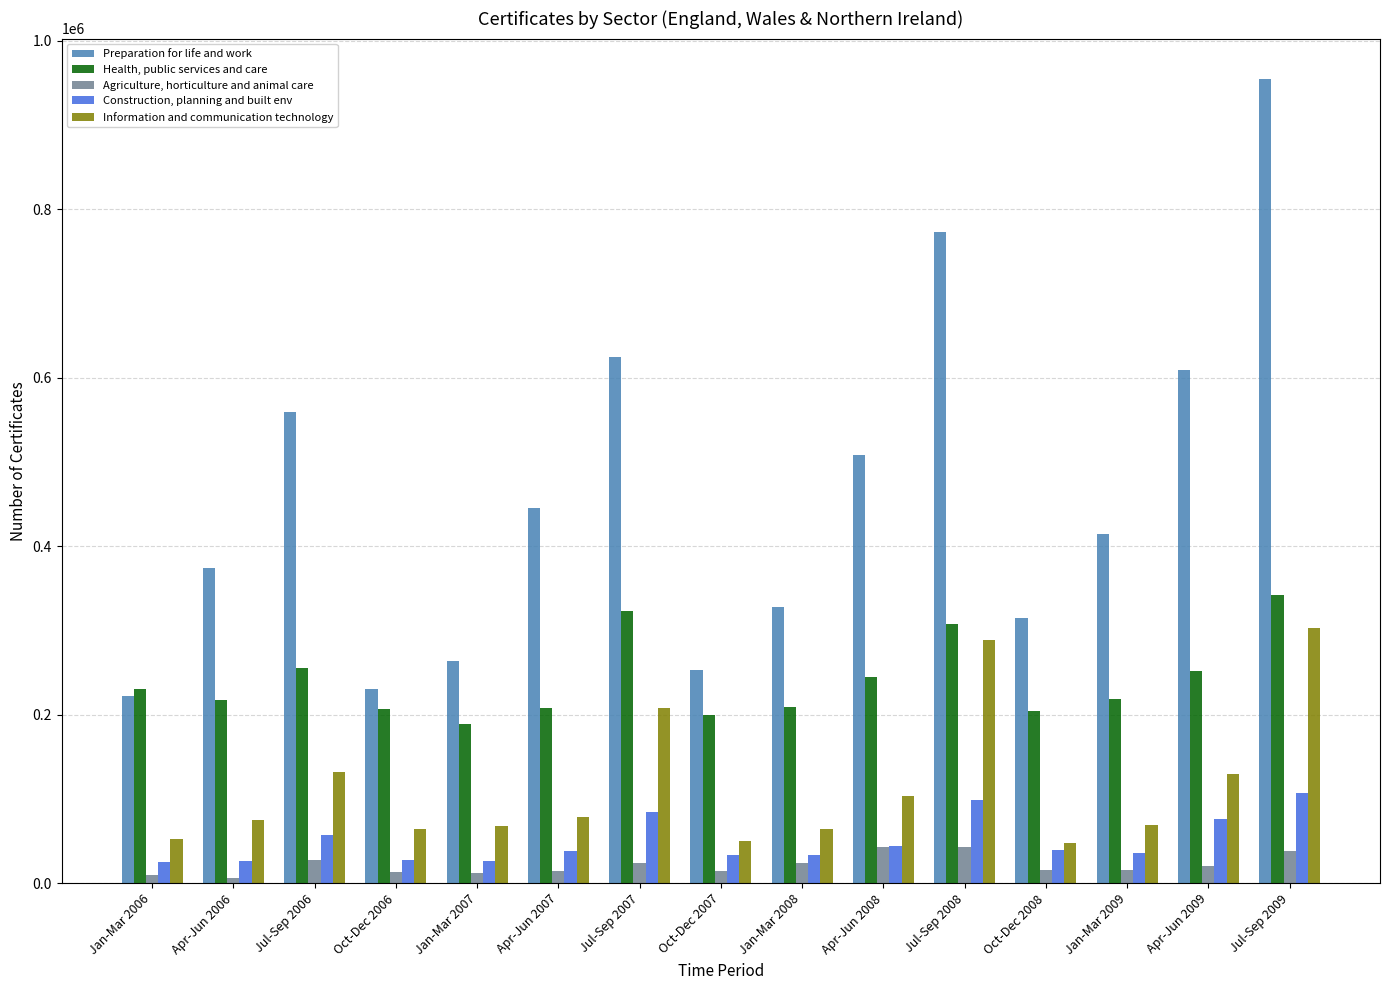

Where is Information and communication technology nearest to the value 175375?

Jul-Sep 2007